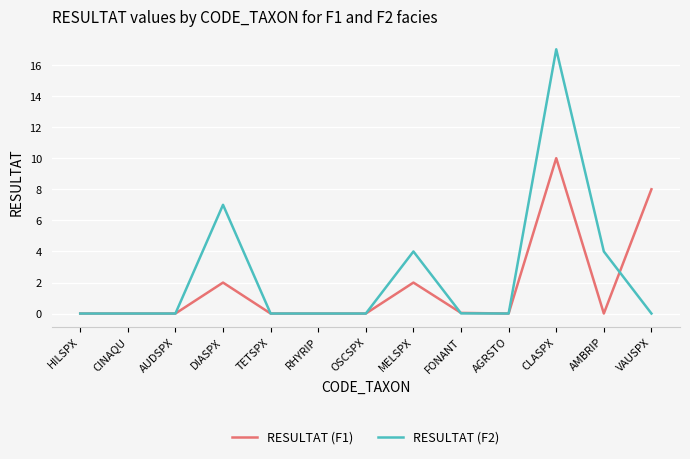

Rank the series by their average value, from lowest to highest.

RESULTAT (F1), RESULTAT (F2)